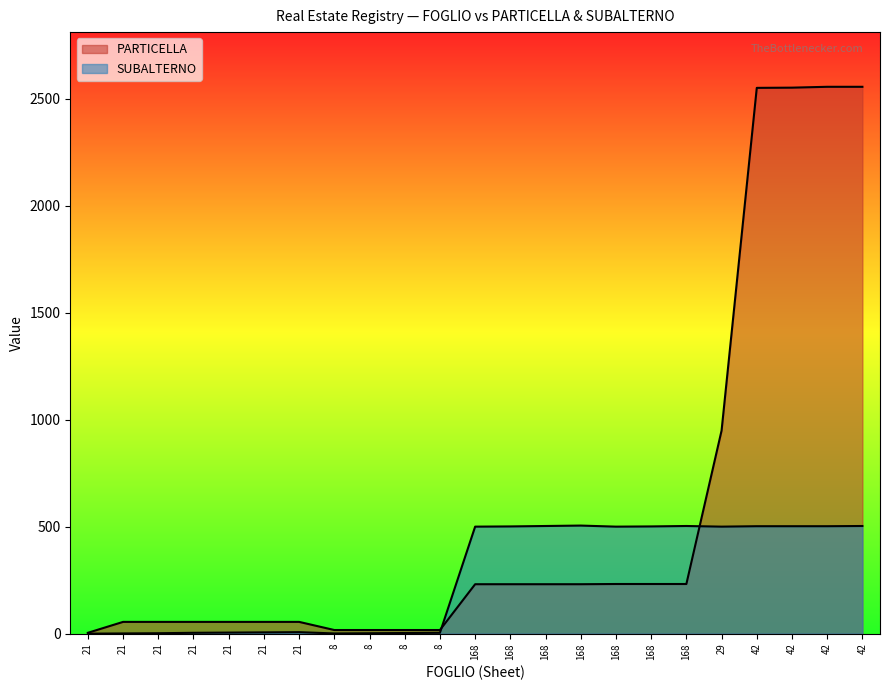

What is the label of the 15th point from the right?

8